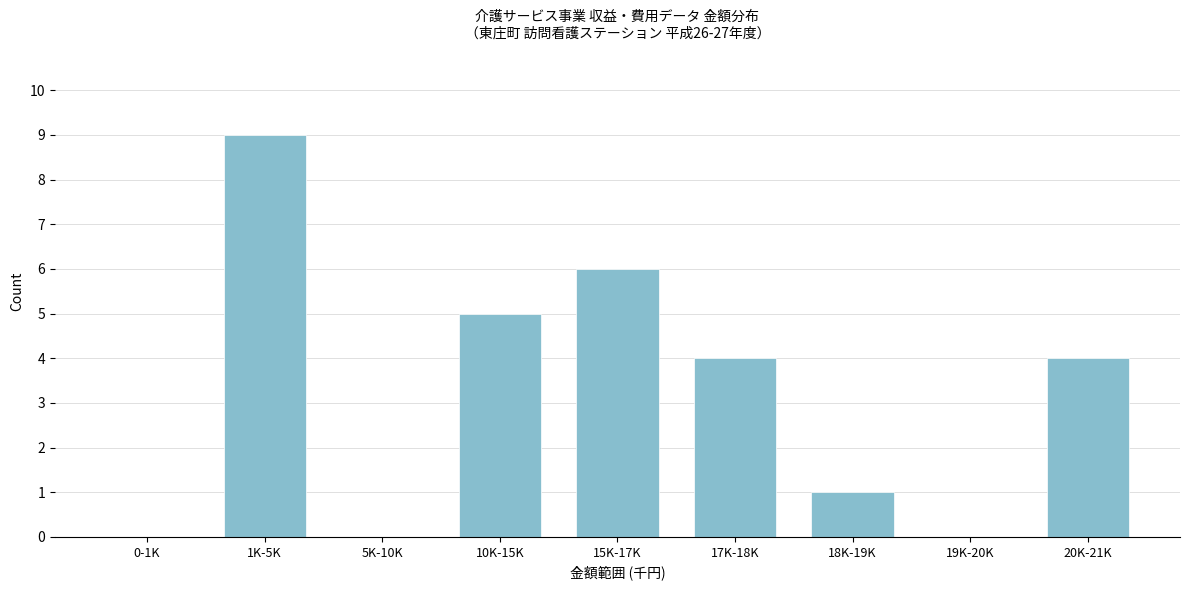

Reading left to right, transcribe all the data shown in this chart.

0-1K=0	1K-5K=9	5K-10K=0	10K-15K=5	15K-17K=6	17K-18K=4	18K-19K=1	19K-20K=0	20K-21K=4